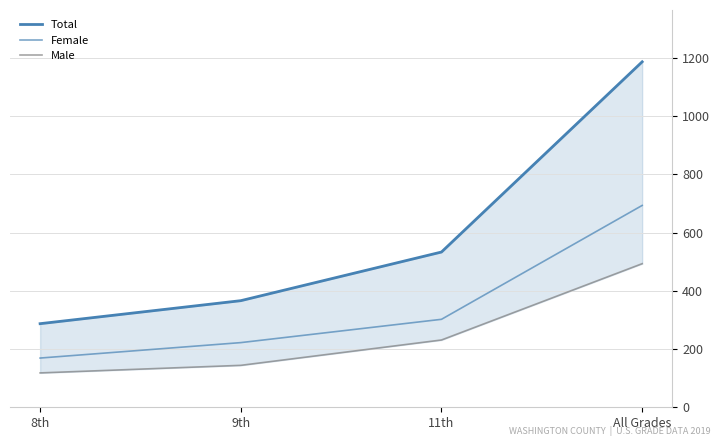

At which label is Female closest to 431?

11th